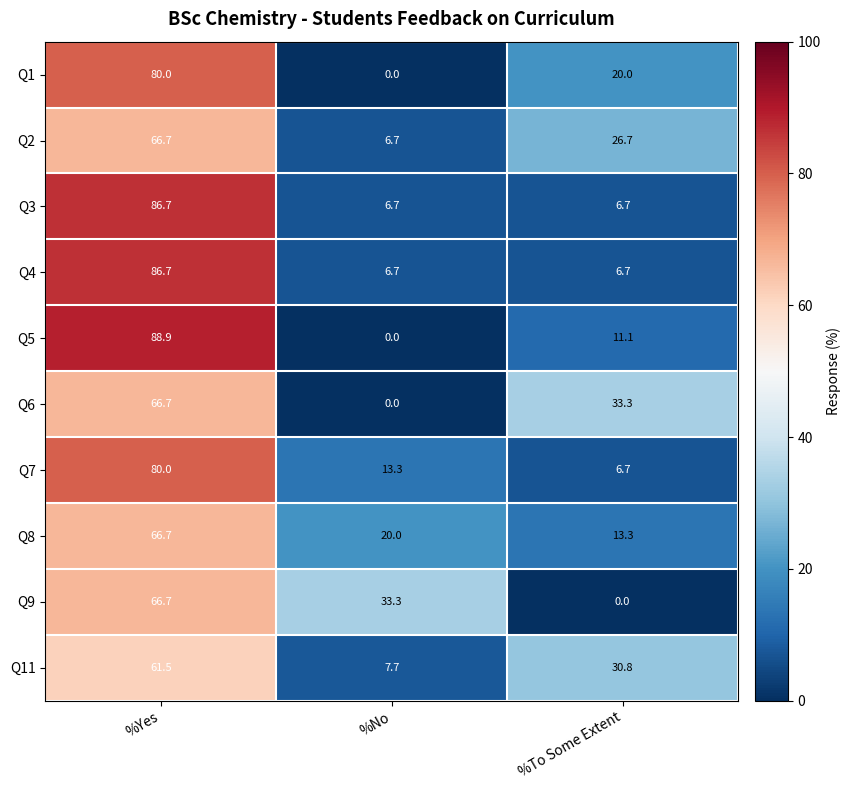

Is the value of Q1 at %To Some Extent greater than the value of Q5 at %To Some Extent?

Yes